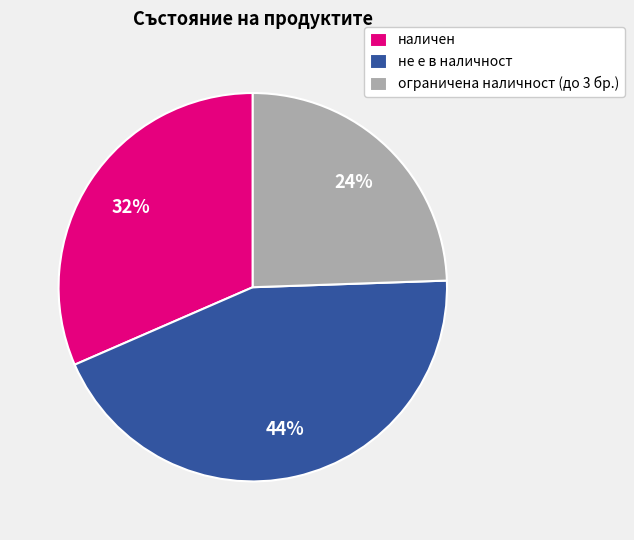

How many segments does this pie chart have?

3